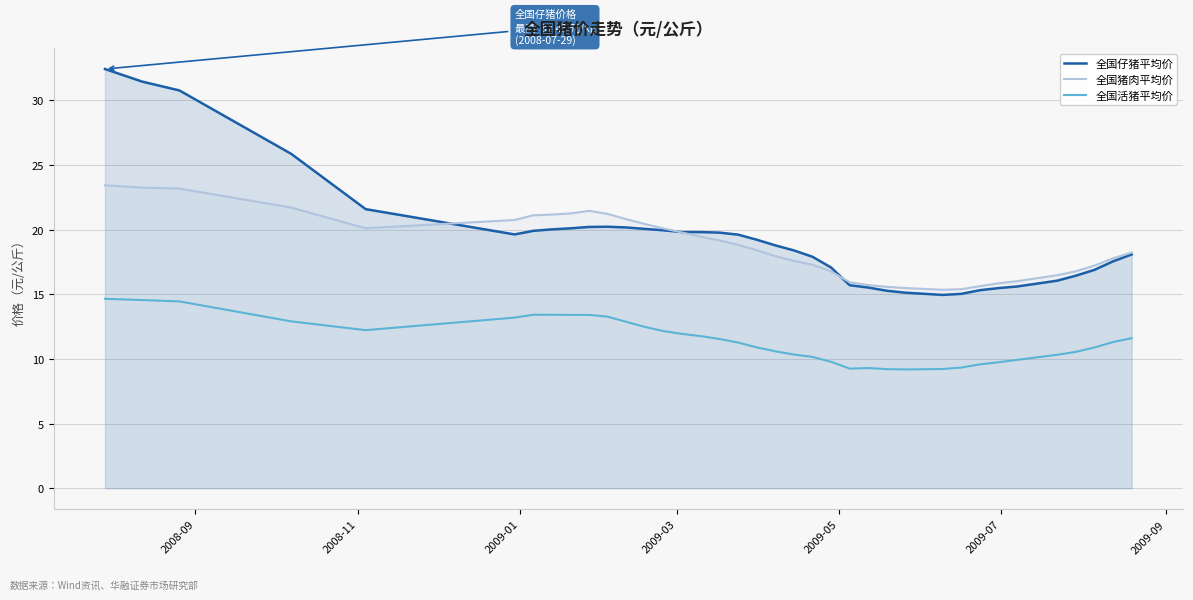

Which series has the largest total across all categories?

全国仔猪平均价